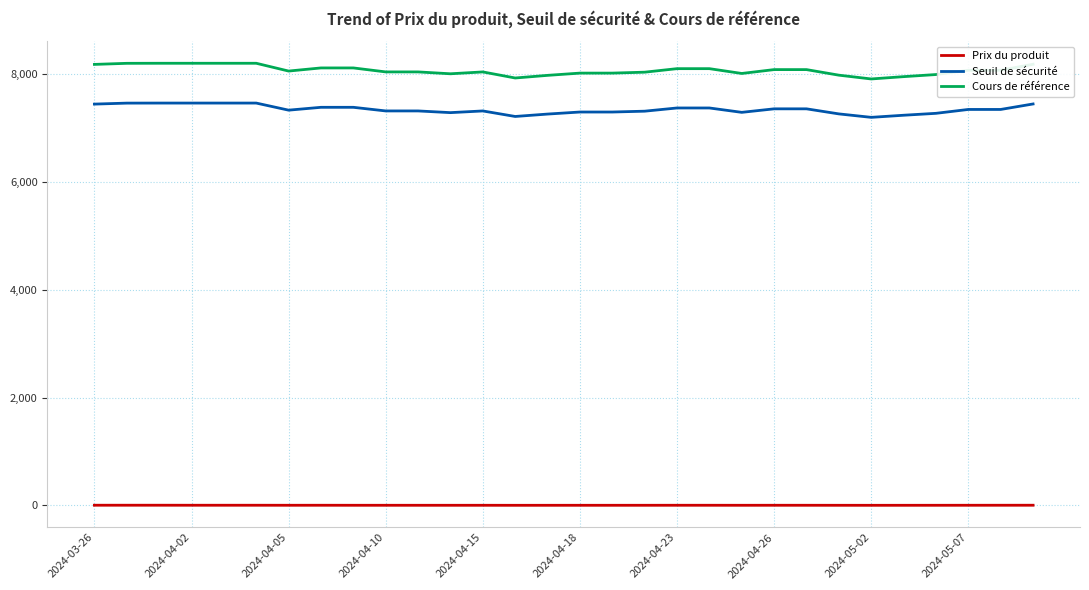

What is the maximum value shown in the chart?

8205.8